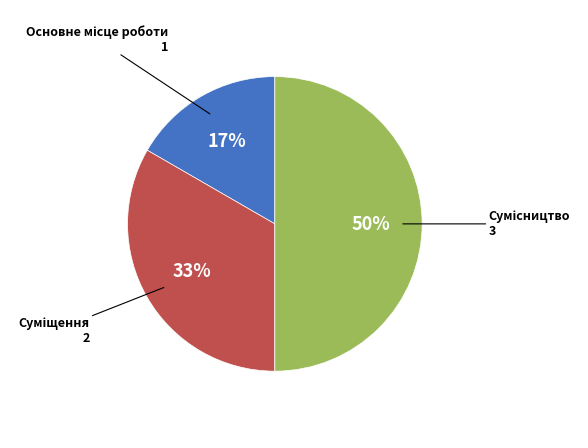

To the nearest percent, what is the average slice percentage?

33%